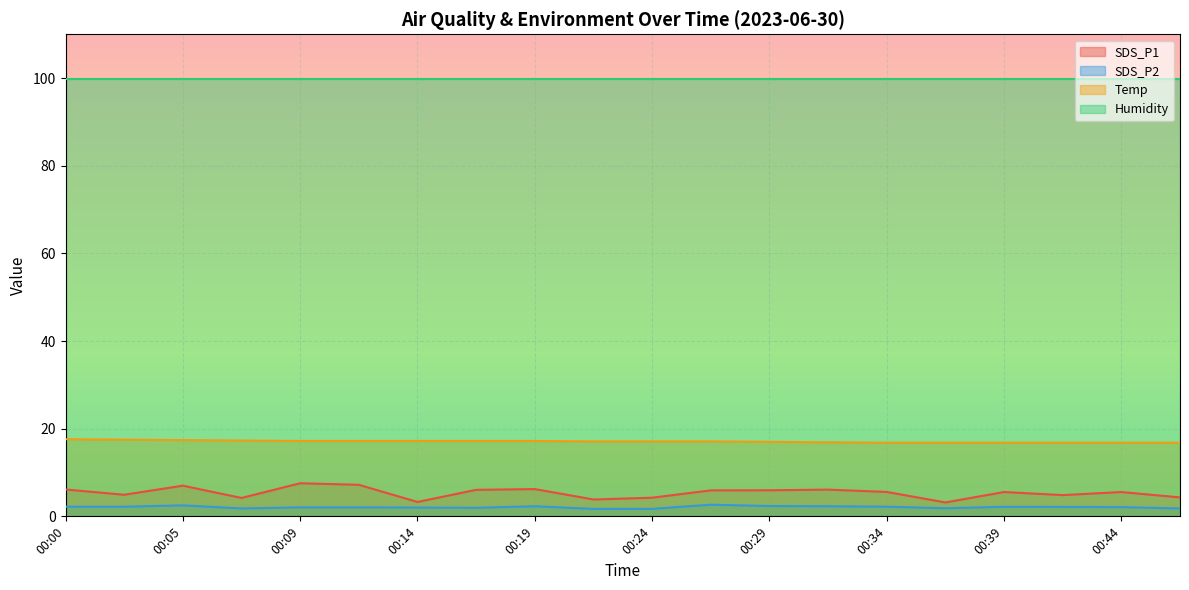

Which series has the widest spread of values?

SDS_P1